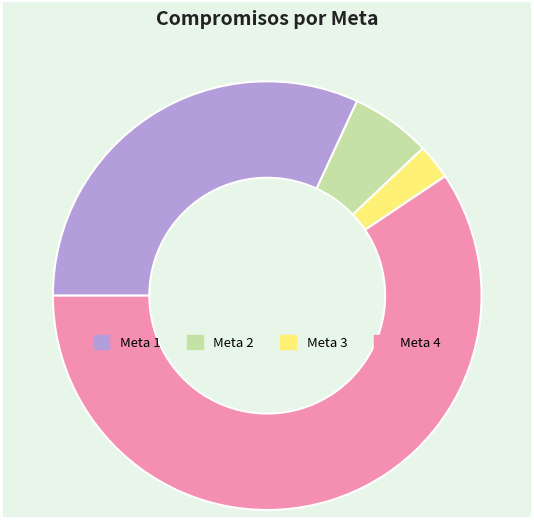

What is the majority slice?

Meta 4